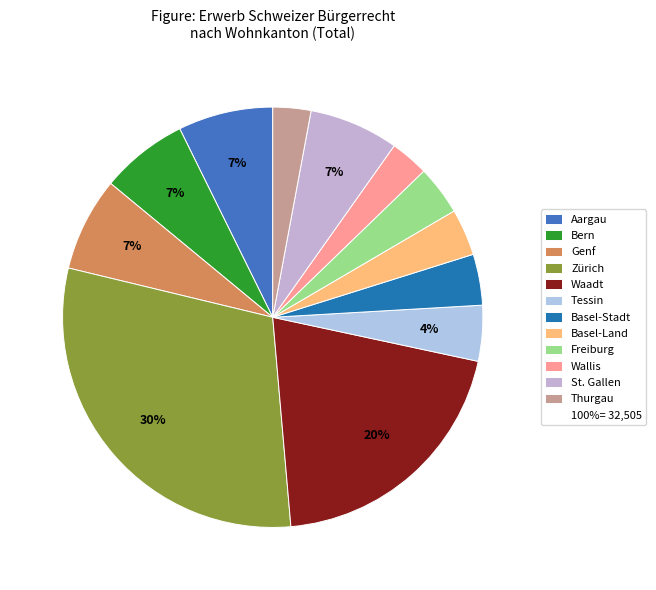

Count the number of slices in the pie.

12